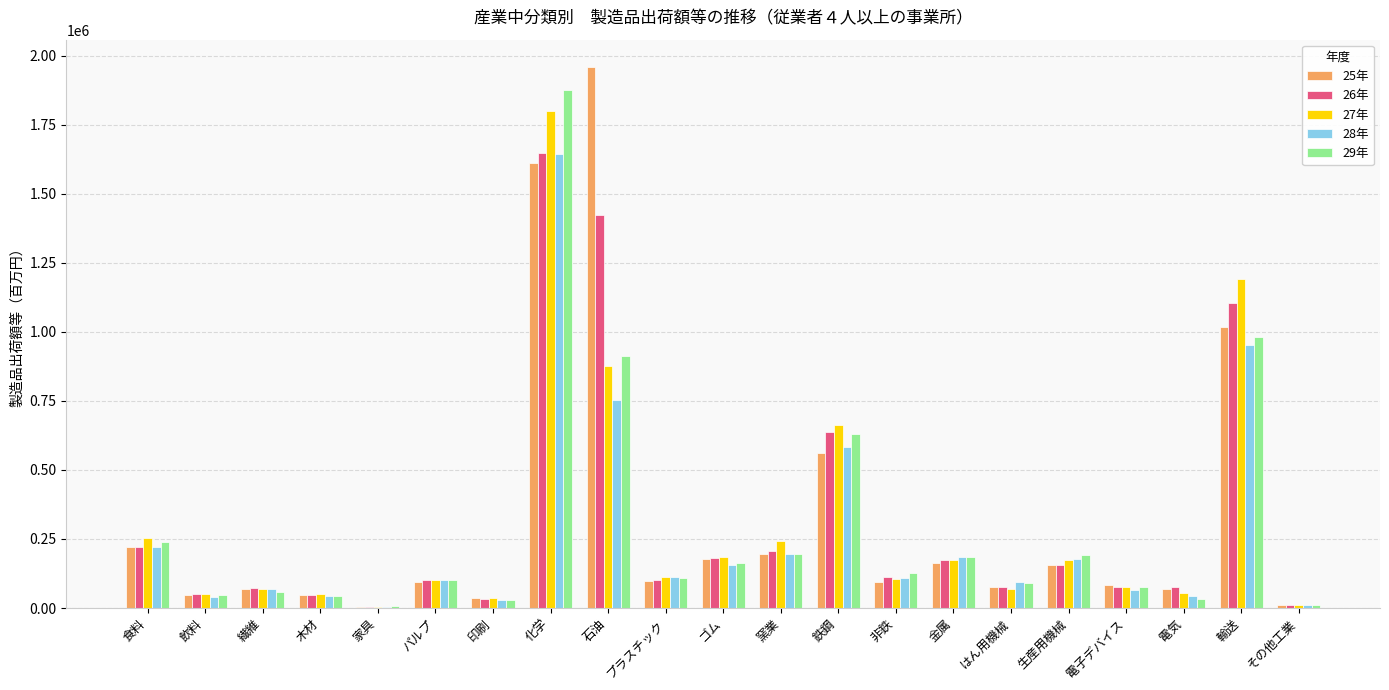

What is the total value across all series at 輸送?

5243618